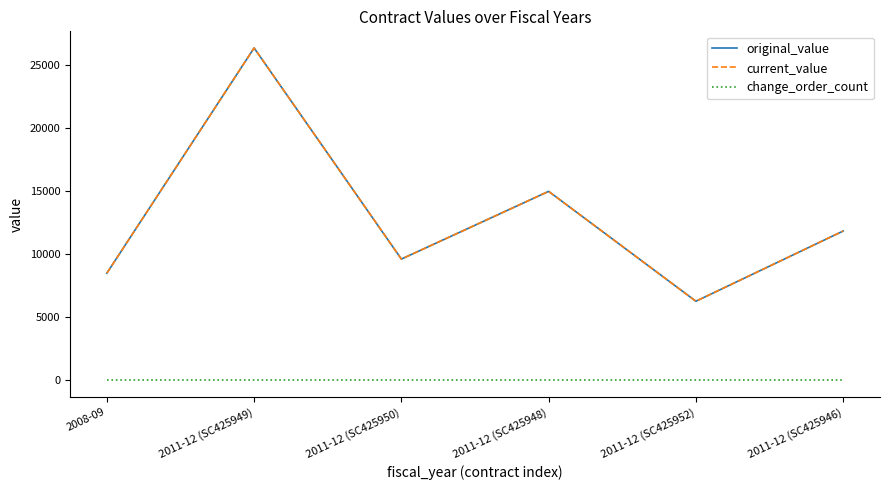

Reading left to right, what are all the values shown in this chart?

original_value: 8500.0	26355.4	9618.0	14985.4	6275.0	11842.2
current_value: 8500.0	26355.4	9618.0	14985.4	6275.0	11842.2
change_order_count: 0.0	0.0	0.0	0.0	0.0	0.0